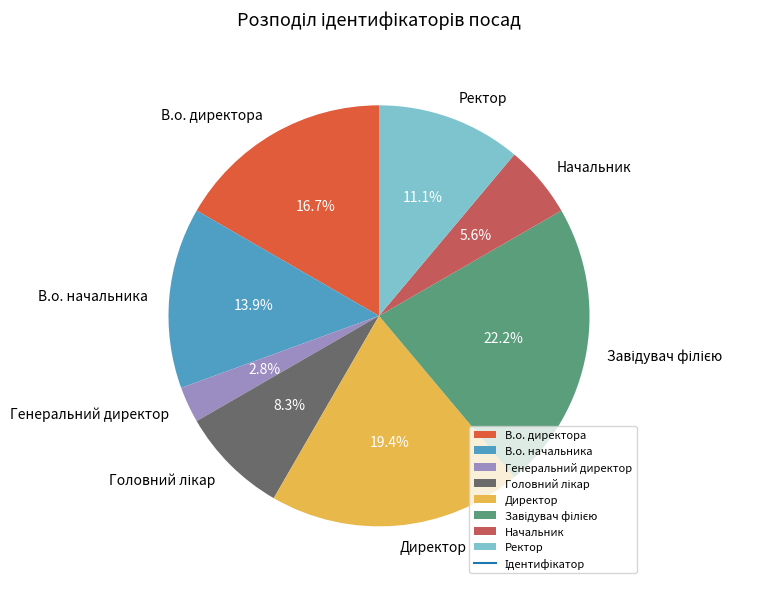

Does any single category account for the majority?

No